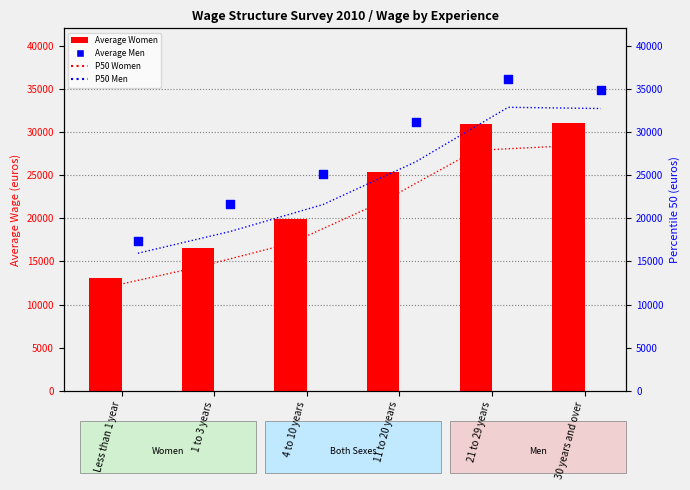

Which series has the largest total across all categories?

Average Men